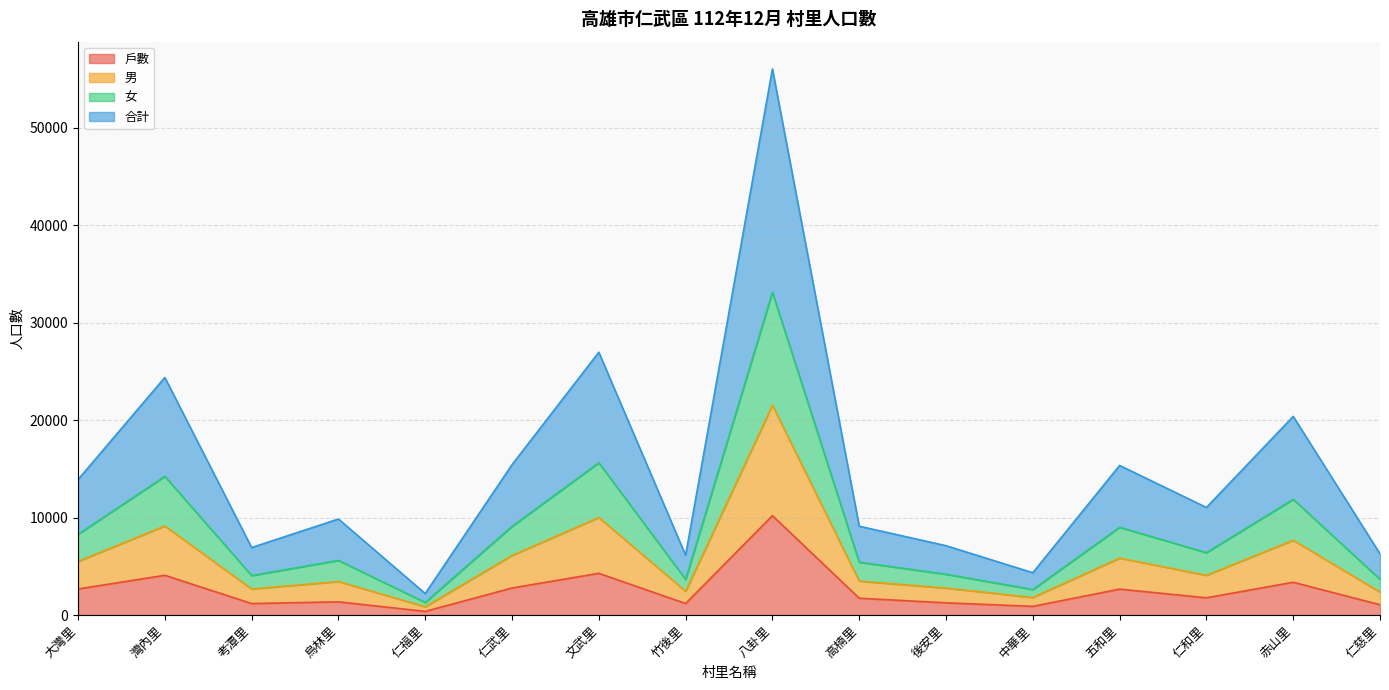

What is the maximum value for 戶數?

10197